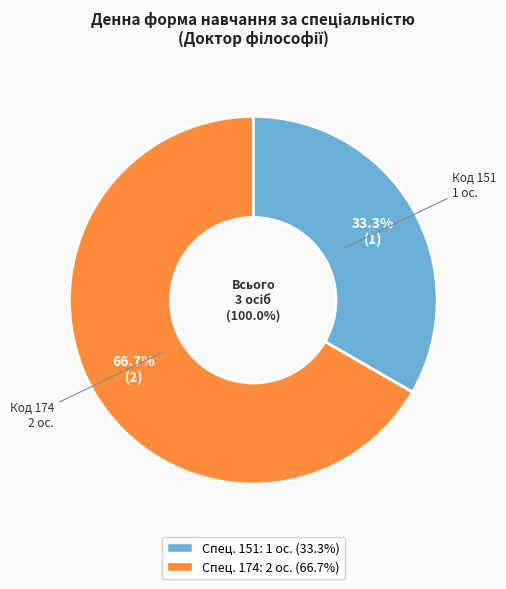

To the nearest percent, what is the average slice percentage?

50%